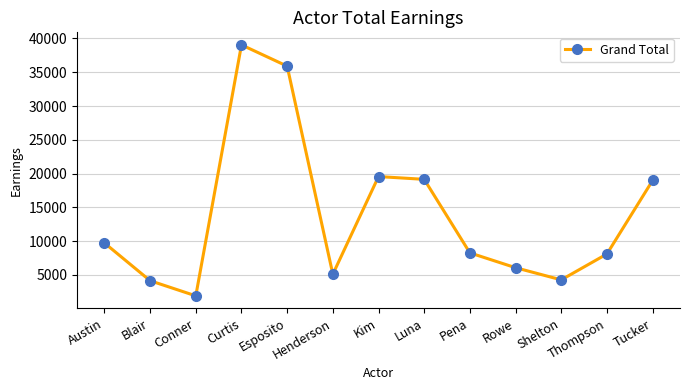

What is the minimum value shown in the chart?

1909